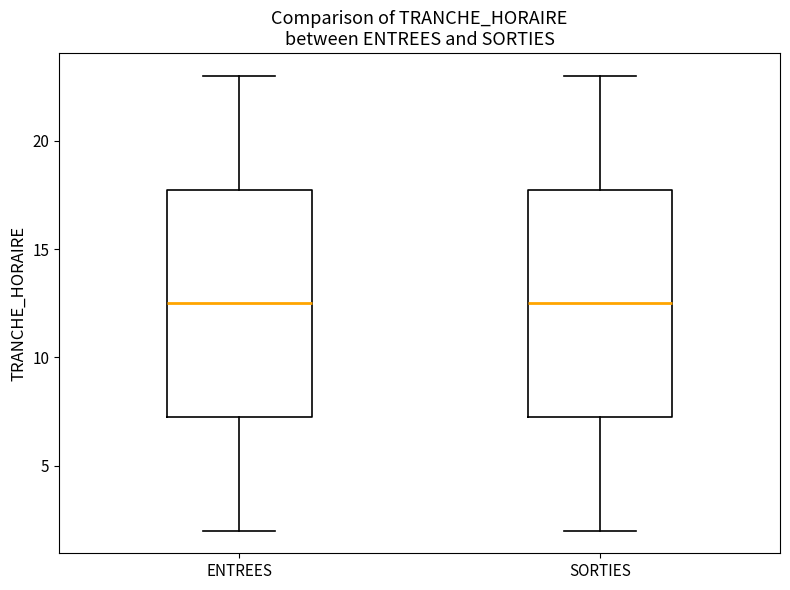

Reading left to right, transcribe this box plot: for each box, give where its median line is, the range the box spans, and where its two whiskers end, as read against the y-axis. The values are not printed on the chart, so give them approximately, as read against the axis.

ENTREES: median 12.5, box 7.5 to 18.0, whiskers 2.0 to 23.0
SORTIES: median 12.5, box 7.5 to 18.0, whiskers 2.0 to 23.0